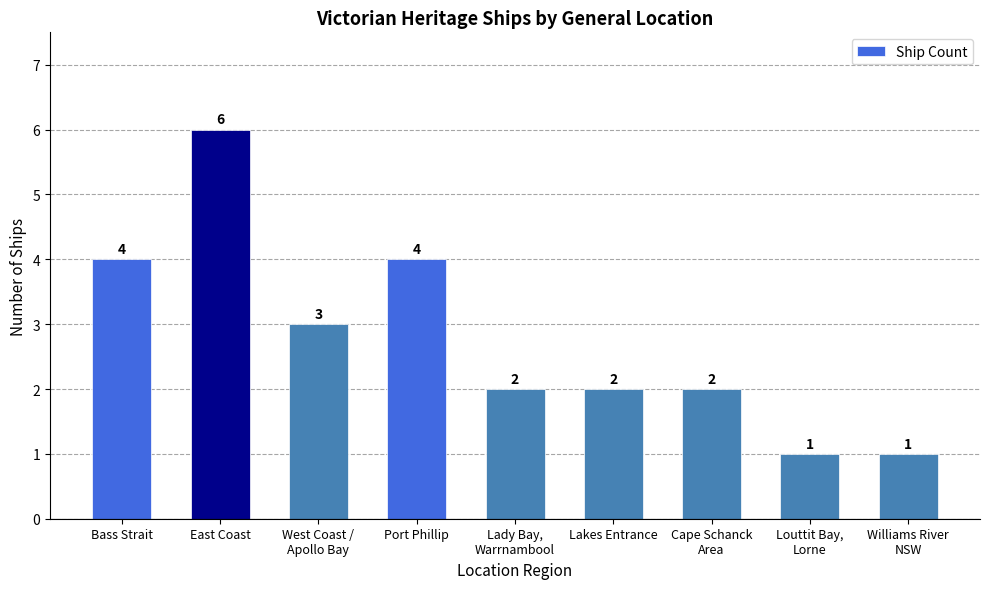

What is the average value?

3